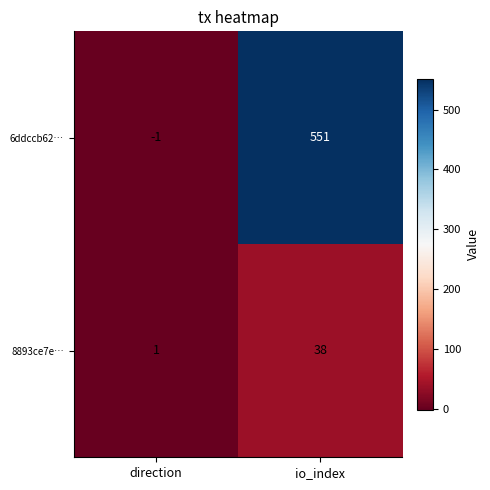

Reading left to right, extract all data points from this chart.

6ddccb62…: -1	551
8893ce7e…: 1	38